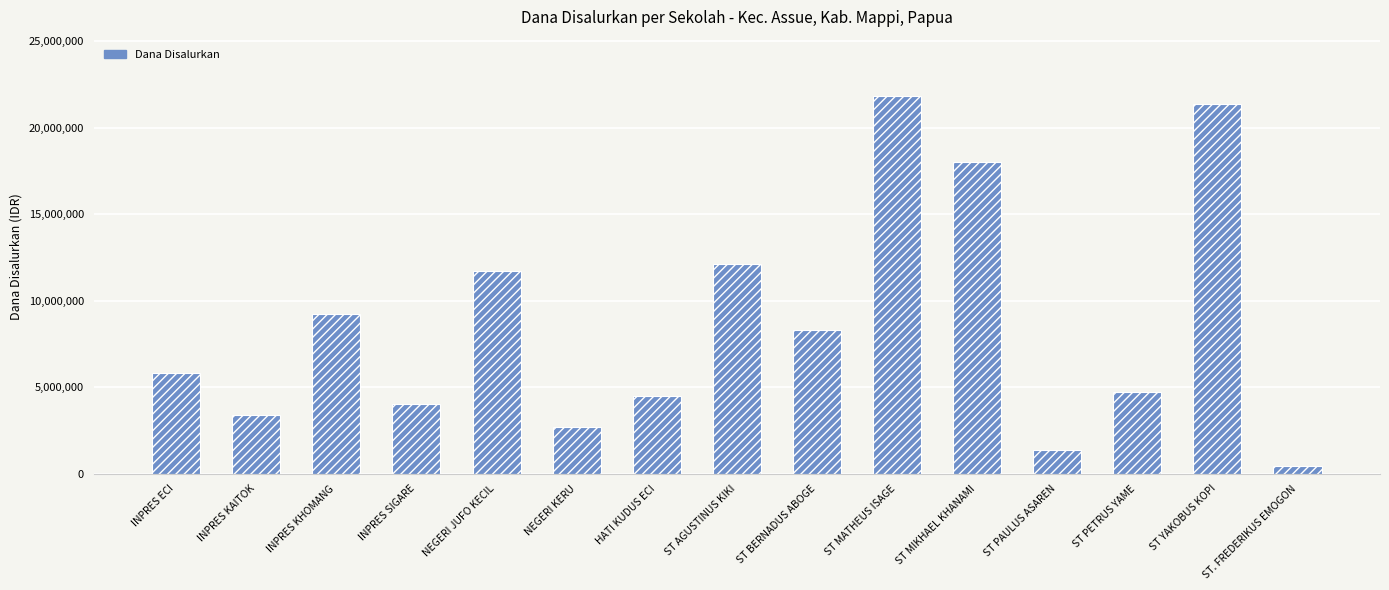

Reading right to left, list all the values displayed in this chart.

450000	21375000	4725000	1350000	18000000	21825000	8325000	12150000	4500000	2700000	11700000	4050000	9225000	3375000	5850000